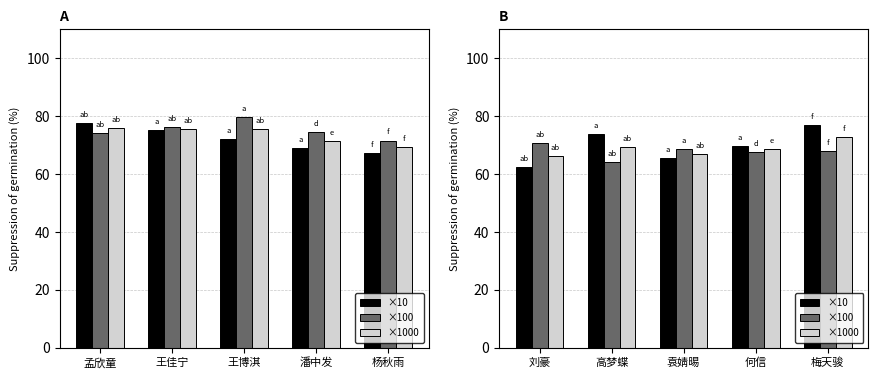

How many data points in ×100 are above 68?

2